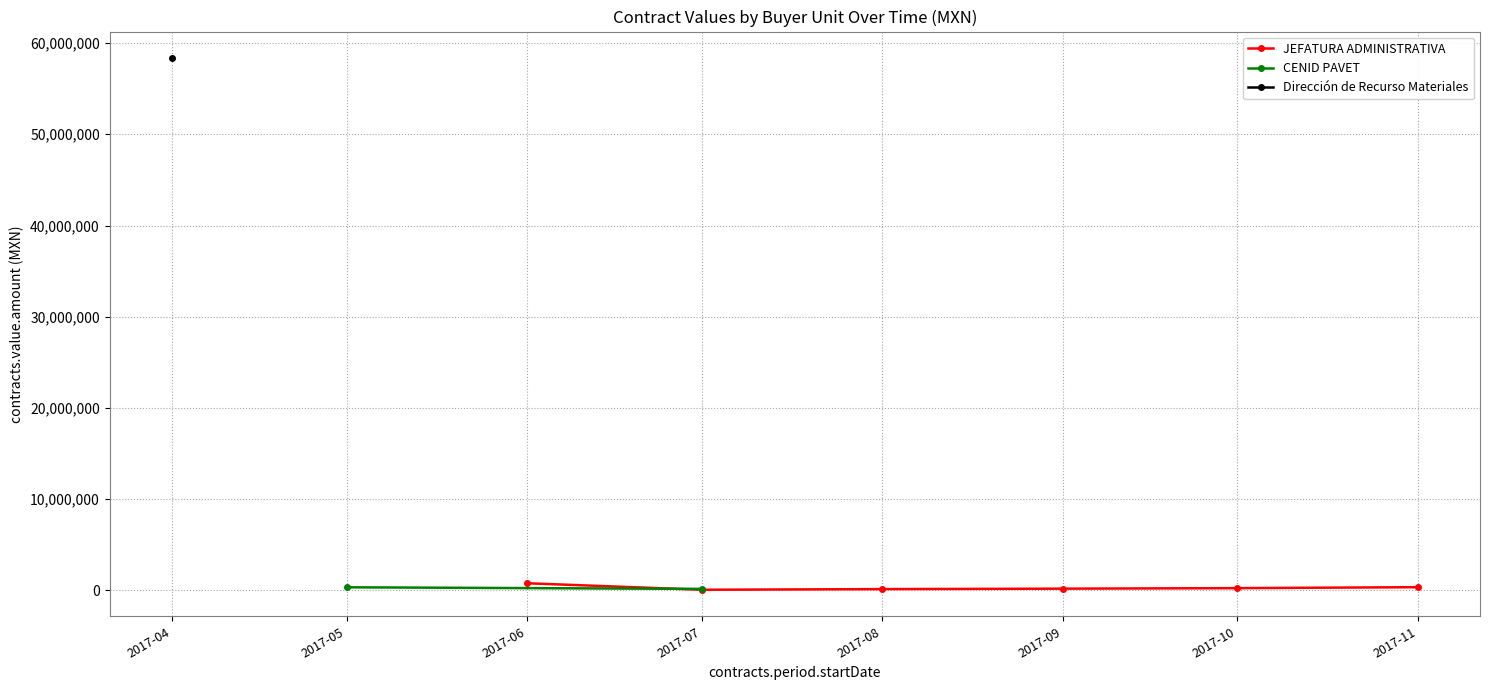

What is the sum of all awards.value.amount values?

60607494.5